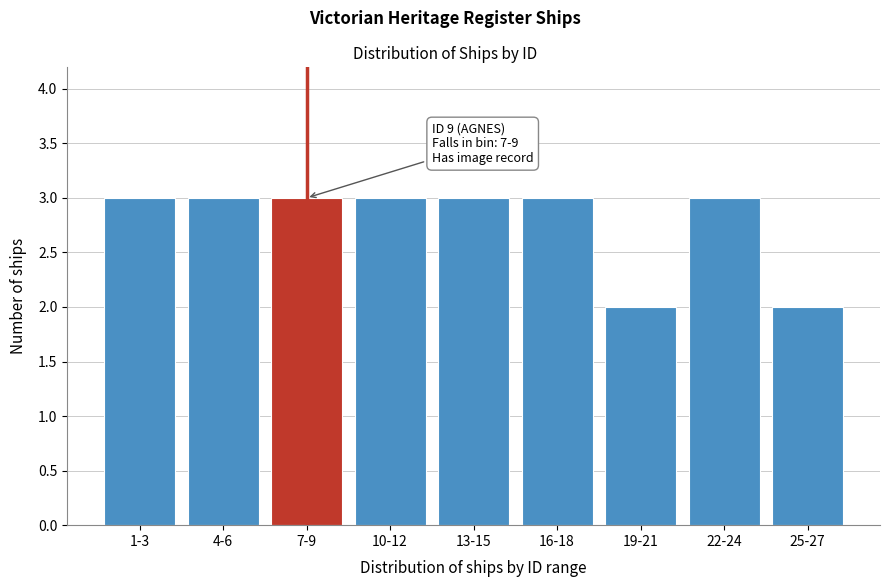

Reading right to left, extract all data points from this chart.

25-27=2	22-24=3	19-21=2	16-18=3	13-15=3	10-12=3	7-9=3	4-6=3	1-3=3